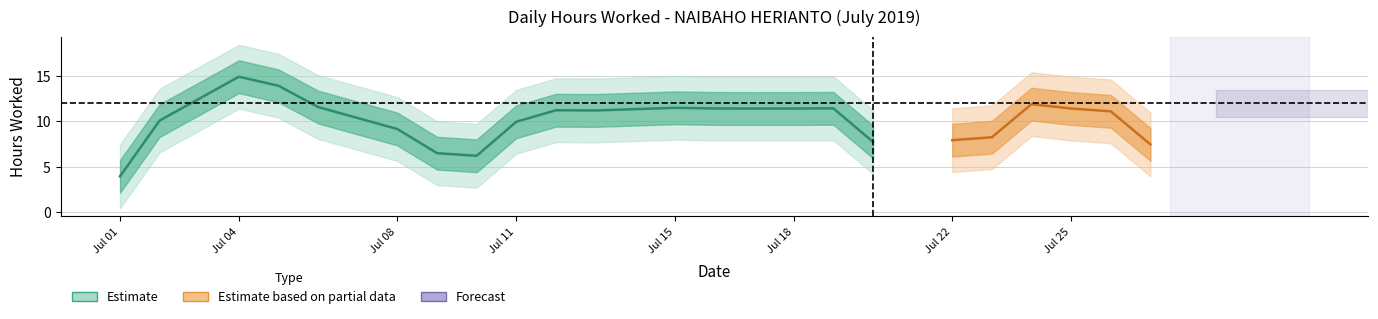

The chart shows a value of 34.1 at 4. True or false?

False